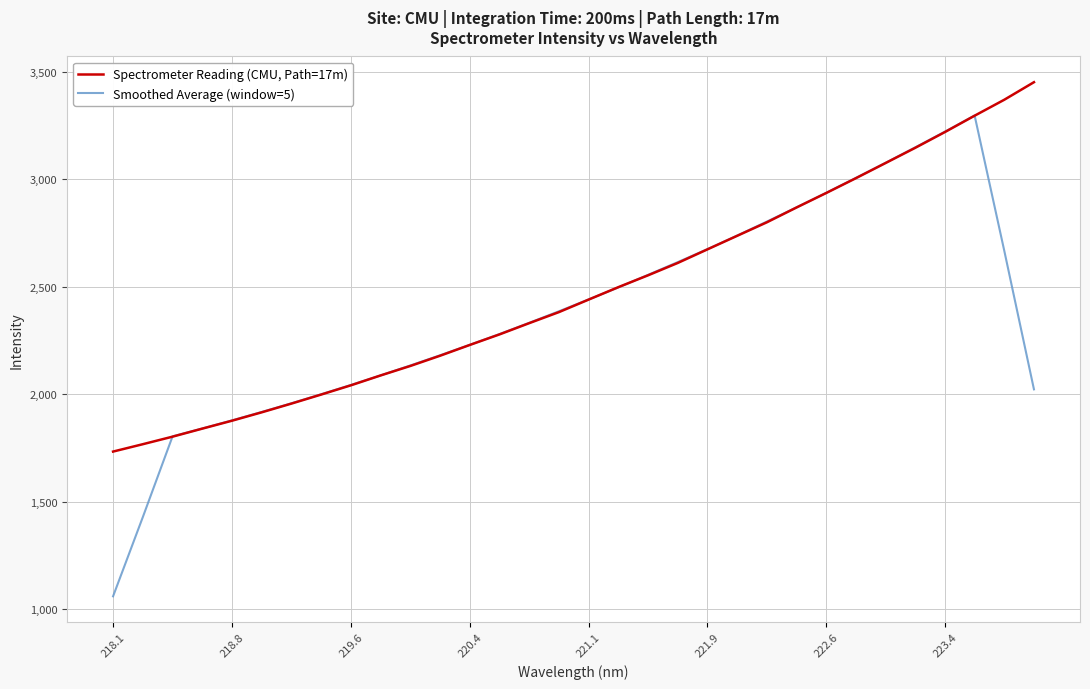

Which series has the largest range (max minus min)?

Smoothed Average (window=5)